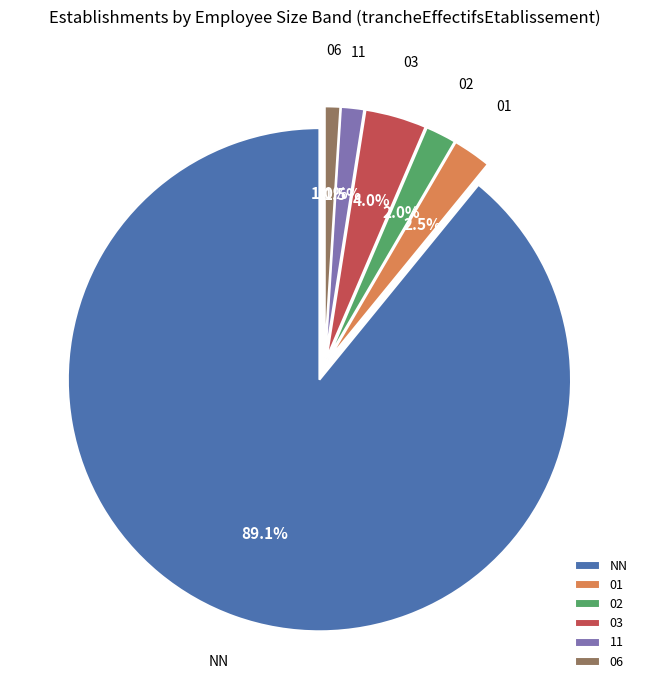

Which category accounts for the majority?

NN